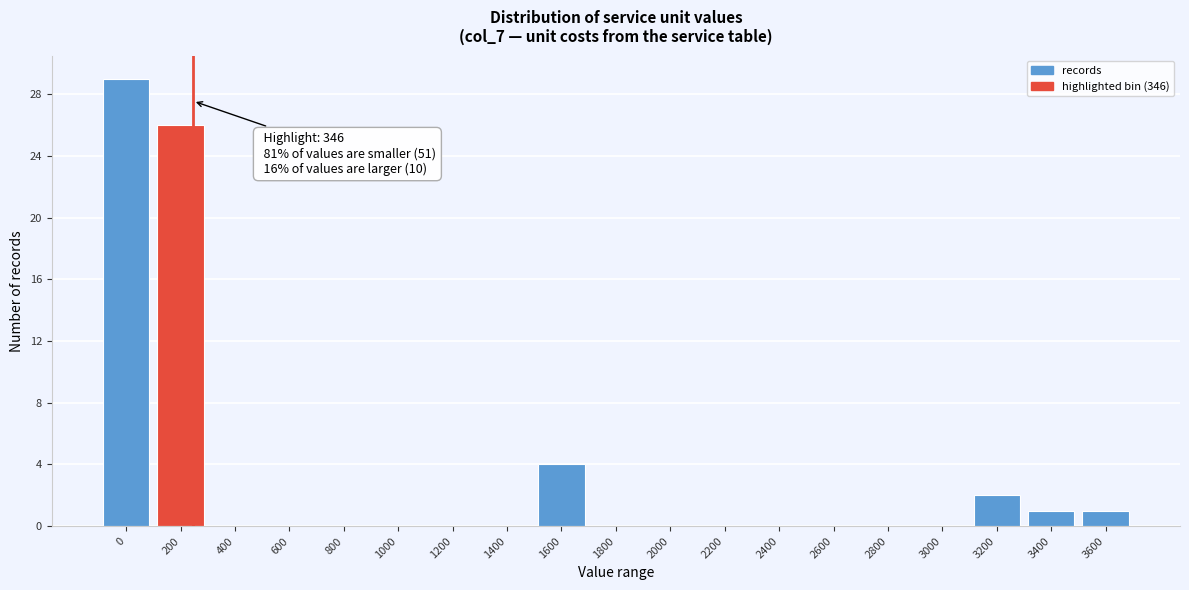

Reading left to right, extract all data points from this chart.

0=29	200=26	400=0	600=0	800=0	1000=0	1200=0	1400=0	1600=4	1800=0	2000=0	2200=0	2400=0	2600=0	2800=0	3000=0	3200=2	3400=1	3600=1